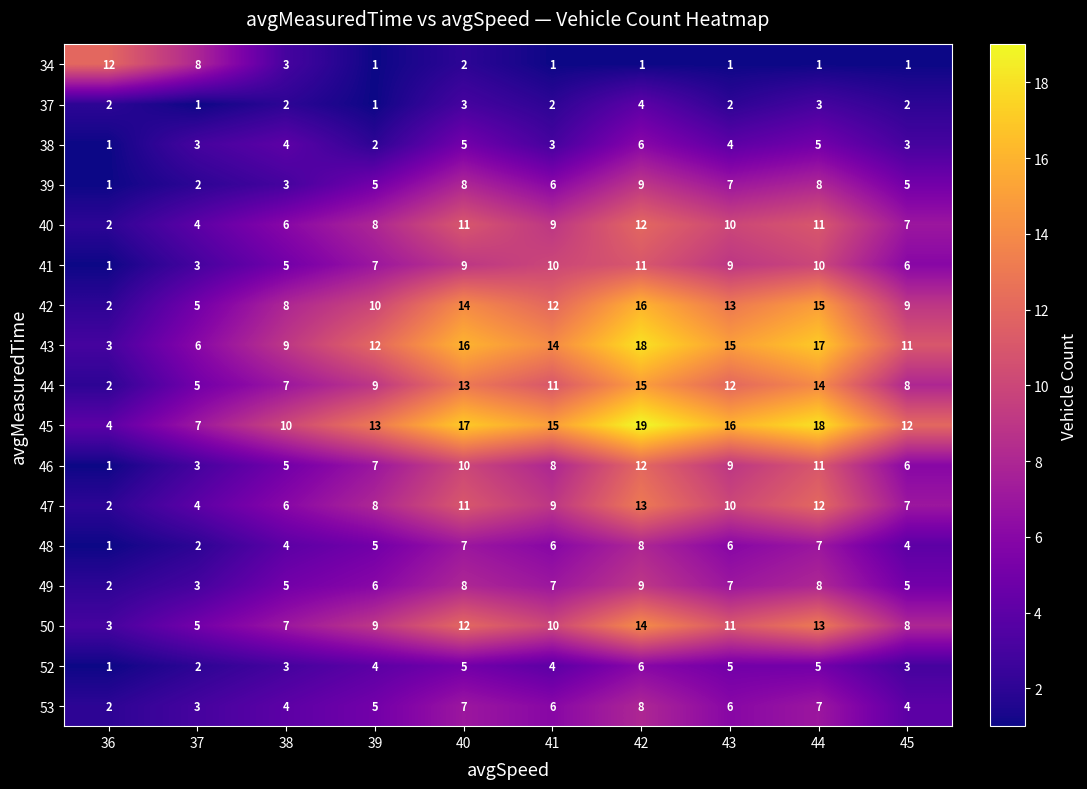

At which label does 48 reach its minimum?

36